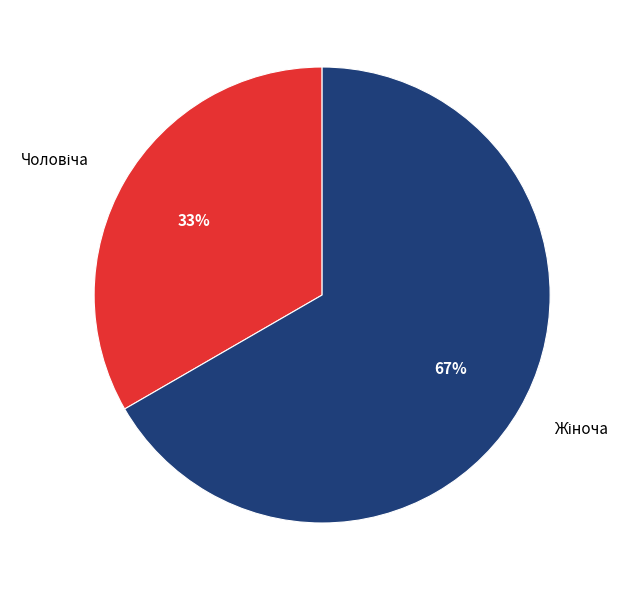

Does any single category account for the majority?

Yes